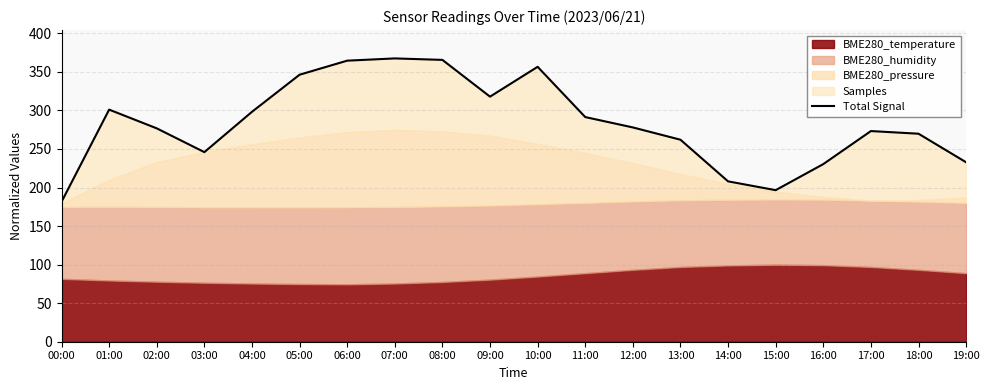

Between 19:00 and 13:00, which is larger?

13:00